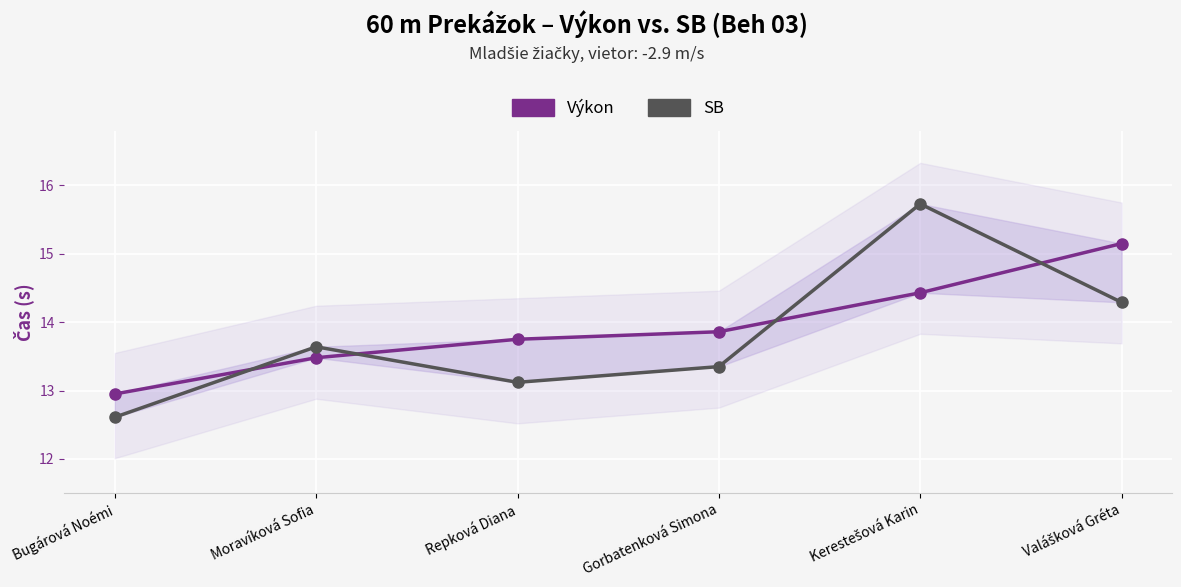

List the labels in order of SB value, largest first.

Kerestešová Karin, Valášková Gréta, Moravíková Sofia, Gorbatenková Simona, Repková Diana, Bugárová Noémi